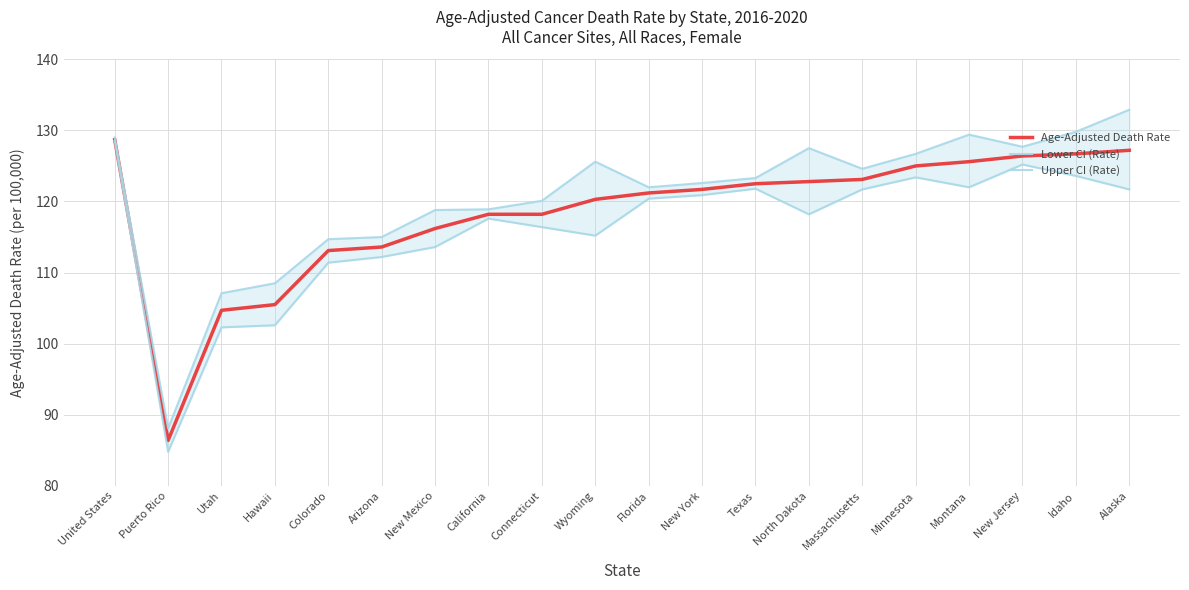

Which has a higher value, California or New Mexico?

California